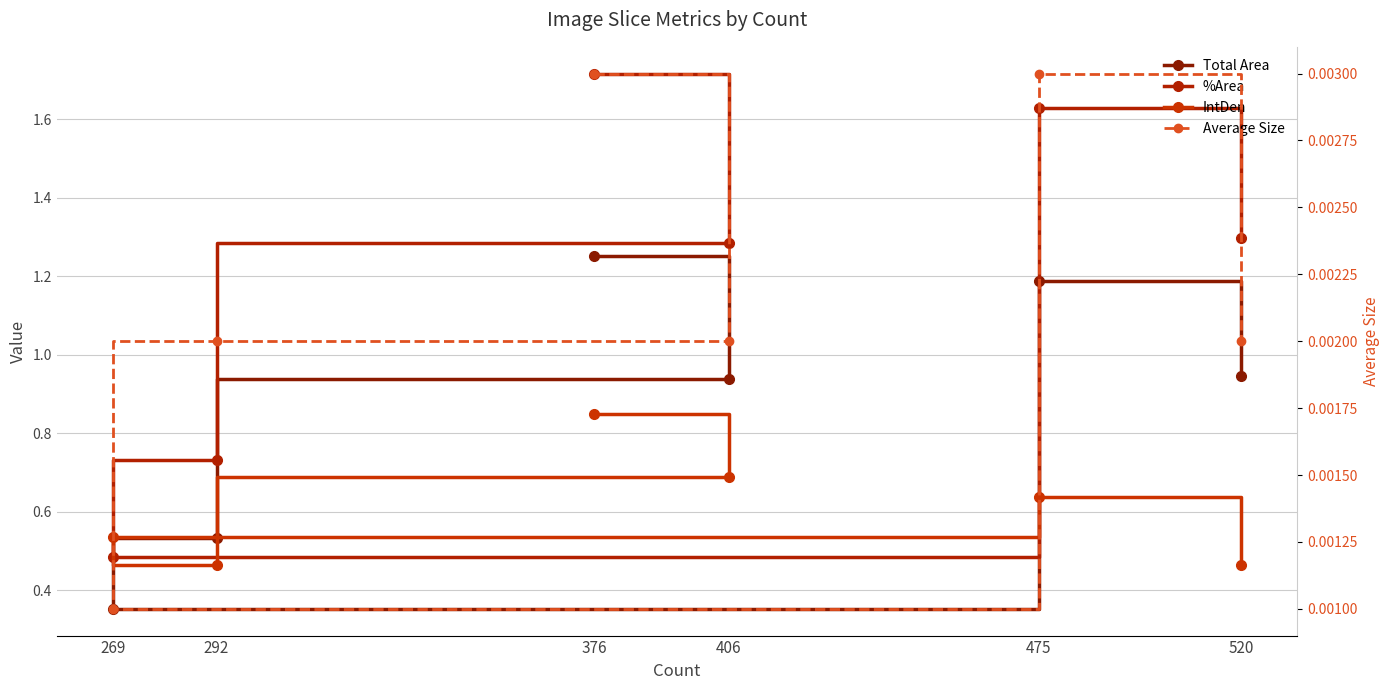

What are all the series names shown in the legend?

Total Area, %Area, IntDen, Average Size